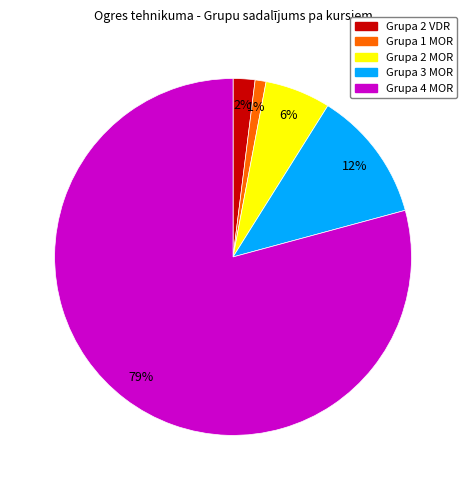

Count the number of slices in the pie.

5